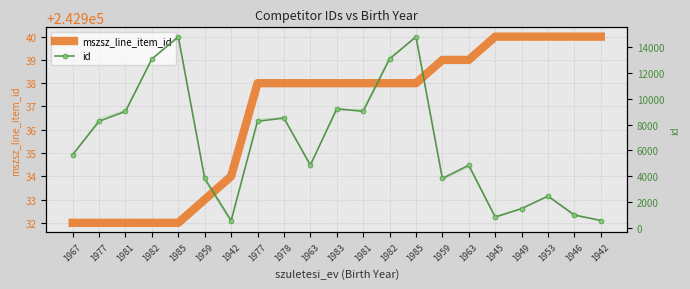

At which label is mszsz_line_item_id closest to 242936?

1942